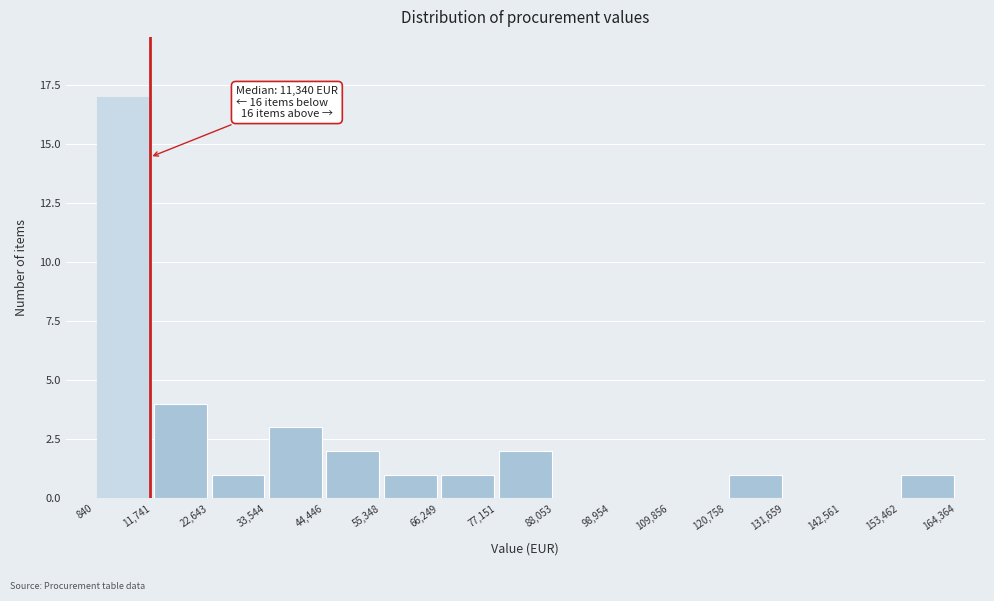

Over which range of the x-axis is the bar tallest?

840 to 11,741